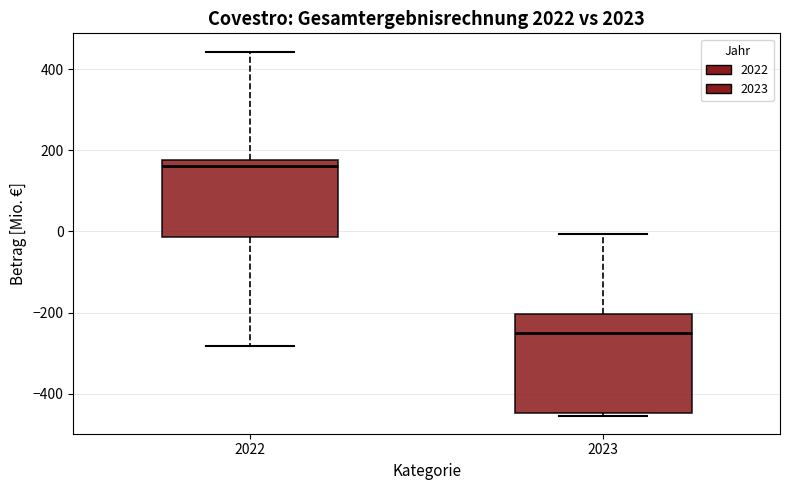

Where does the upper whisker of the box at x = 2022 end on the y-axis? The values are not printed on the chart, so give them approximately, as read against the axis.

440